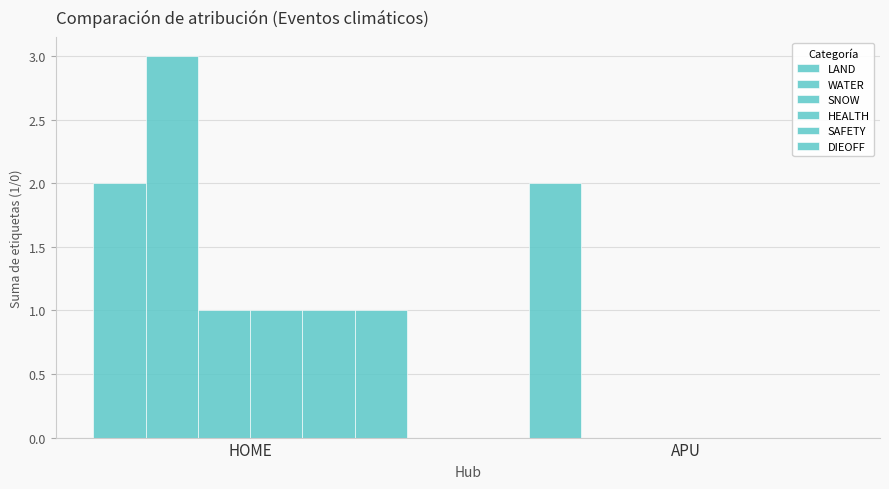

How many series are shown in this chart?

6